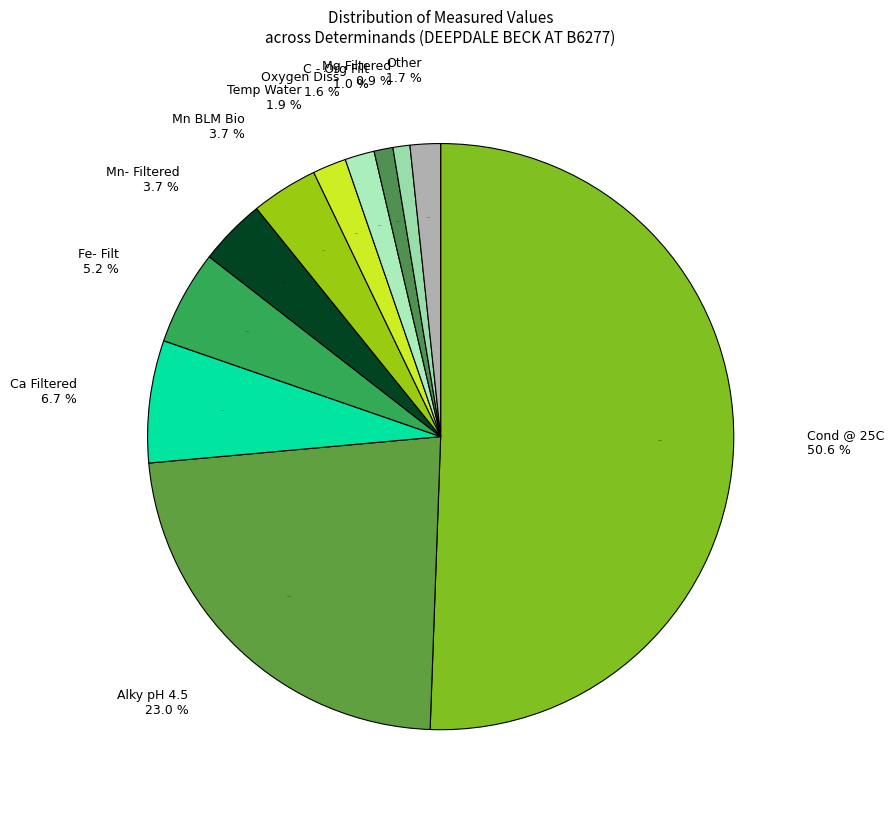

Which slice is the largest?

Cond @ 25C